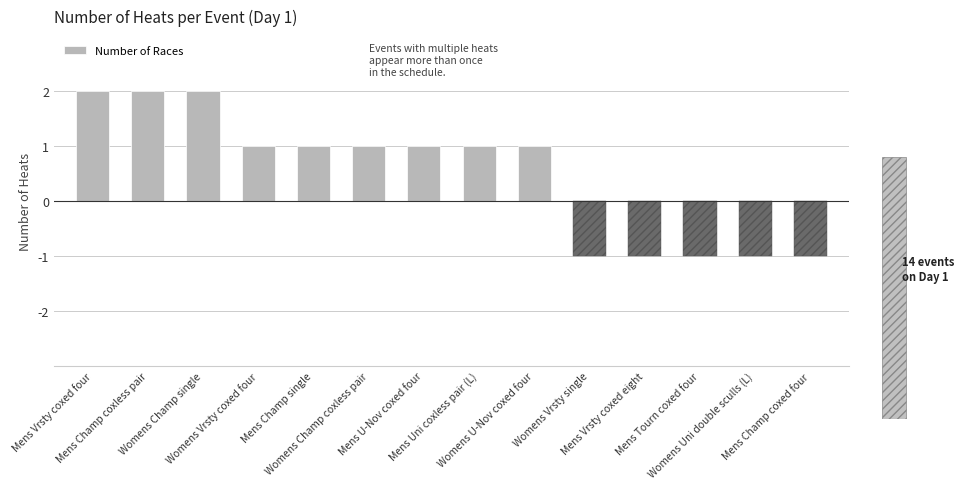

What is the label of the 14th bar from the left?

Mens Champ coxed four